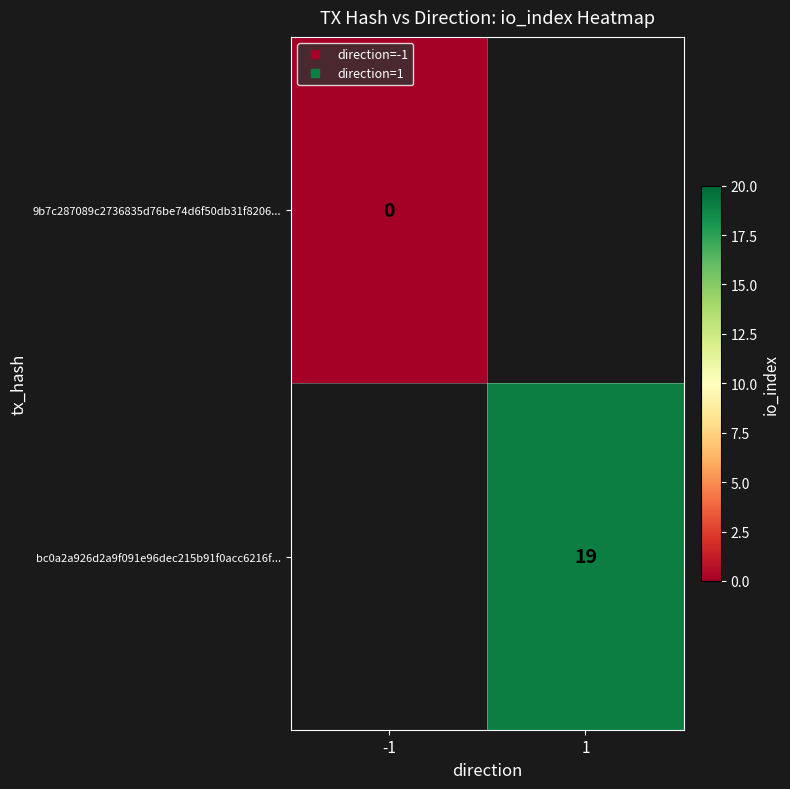

Is it true that bc0a2a926d2a9f091e96dec215b91f0acc6216f... equals 19.0 at 1?

True